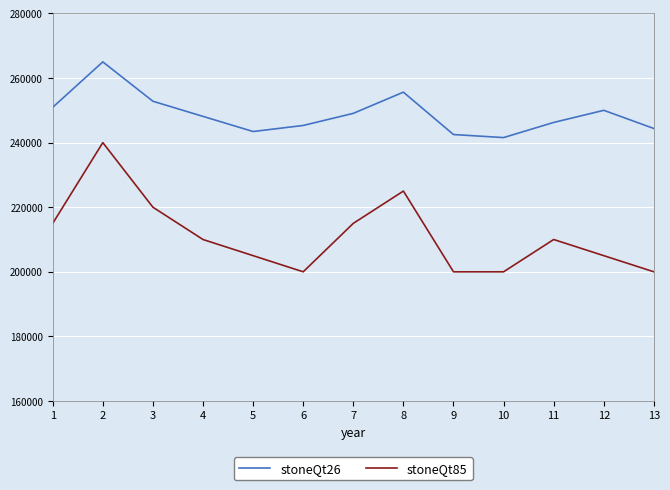

Which series has the largest total across all categories?

stoneQt26